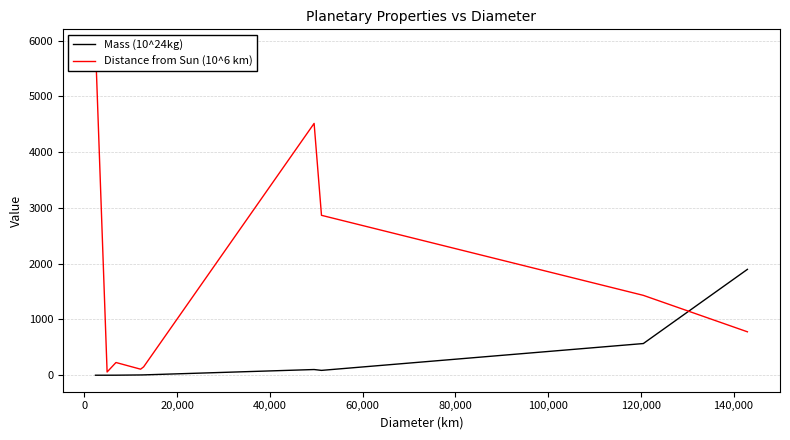

How many times do Mass (10^24kg) and Distance from Sun (10^6 km) cross each other?

1